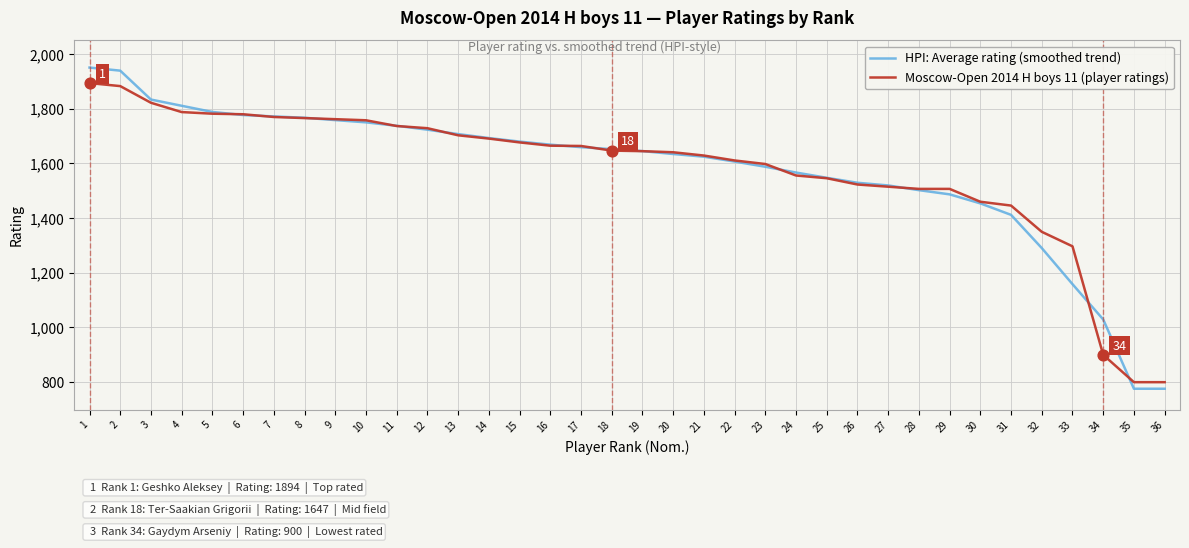

The value of HPI: Average rating (smoothed trend) at 5 is 1788.4. True or false?

True